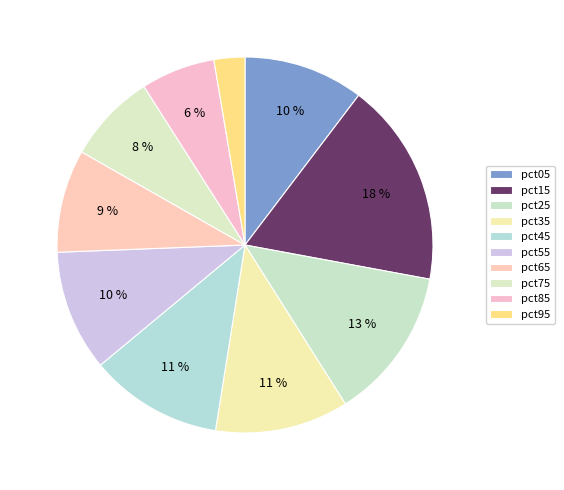

Rank the categories by value from lowest to highest.

pct95, pct85, pct75, pct65, pct05, pct55, pct45, pct35, pct25, pct15